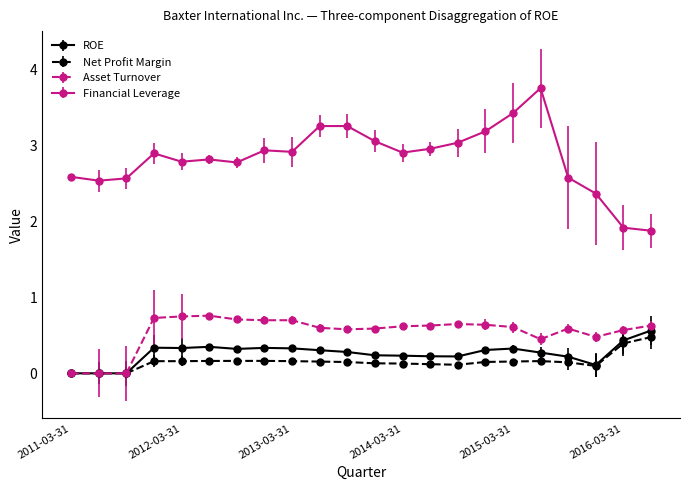

What is the maximum value for Net Profit Margin?

0.5